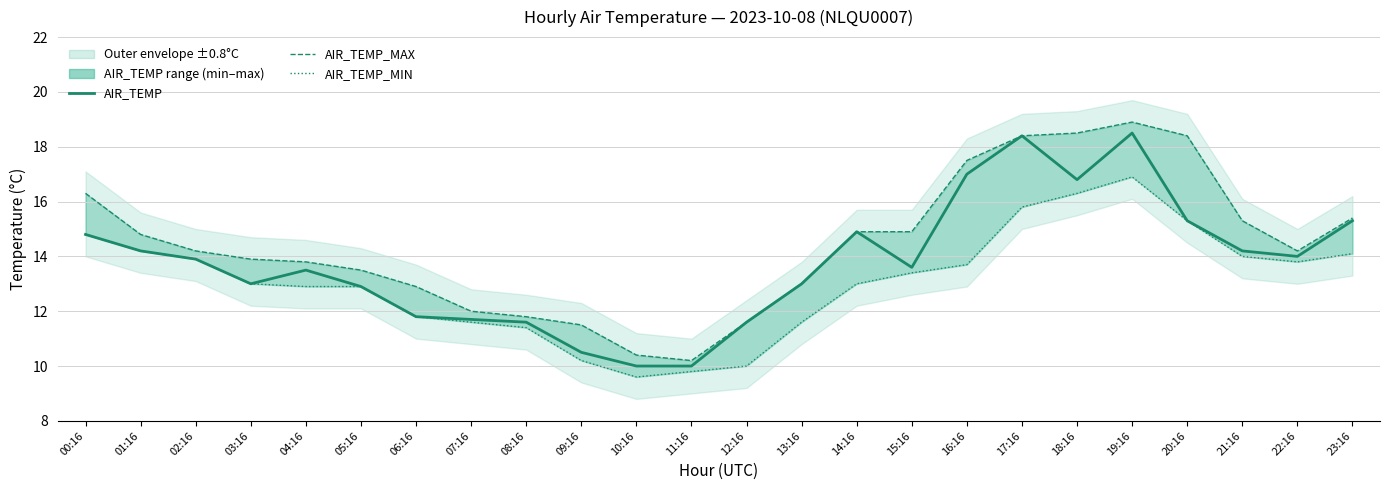

Rank the series by their average value, from highest to lowest.

AIR_TEMP_MAX, AIR_TEMP, AIR_TEMP_MIN